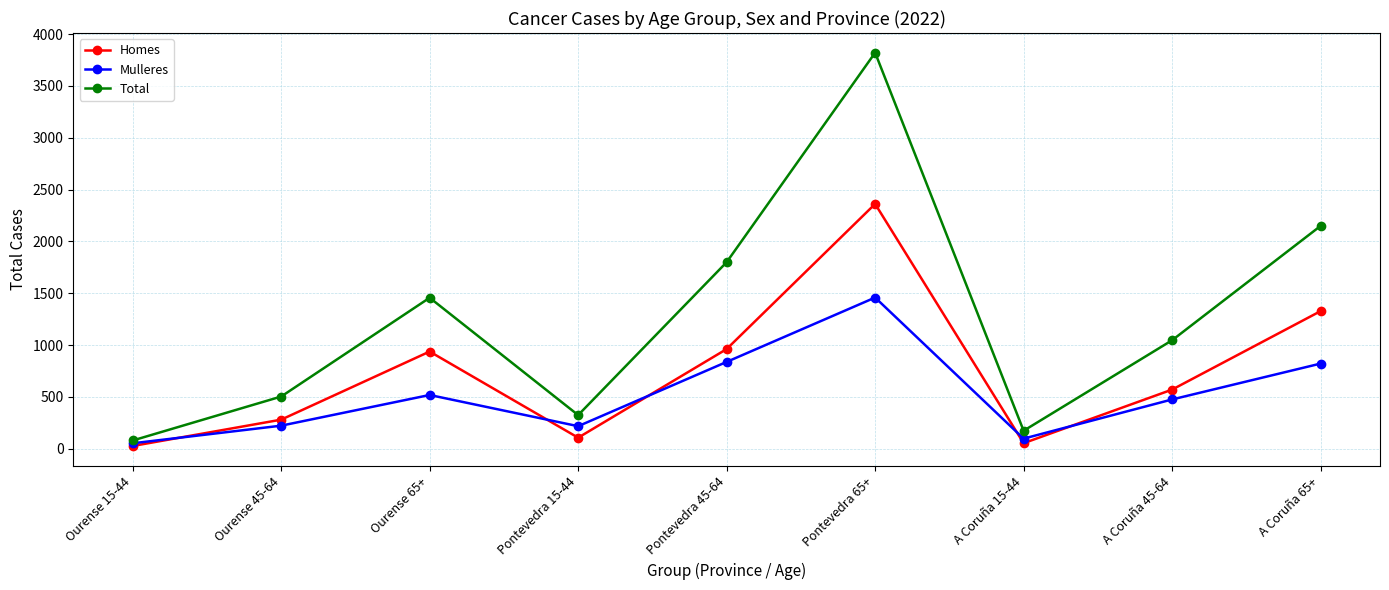

How many data points in Mulleres are less than 476?

4